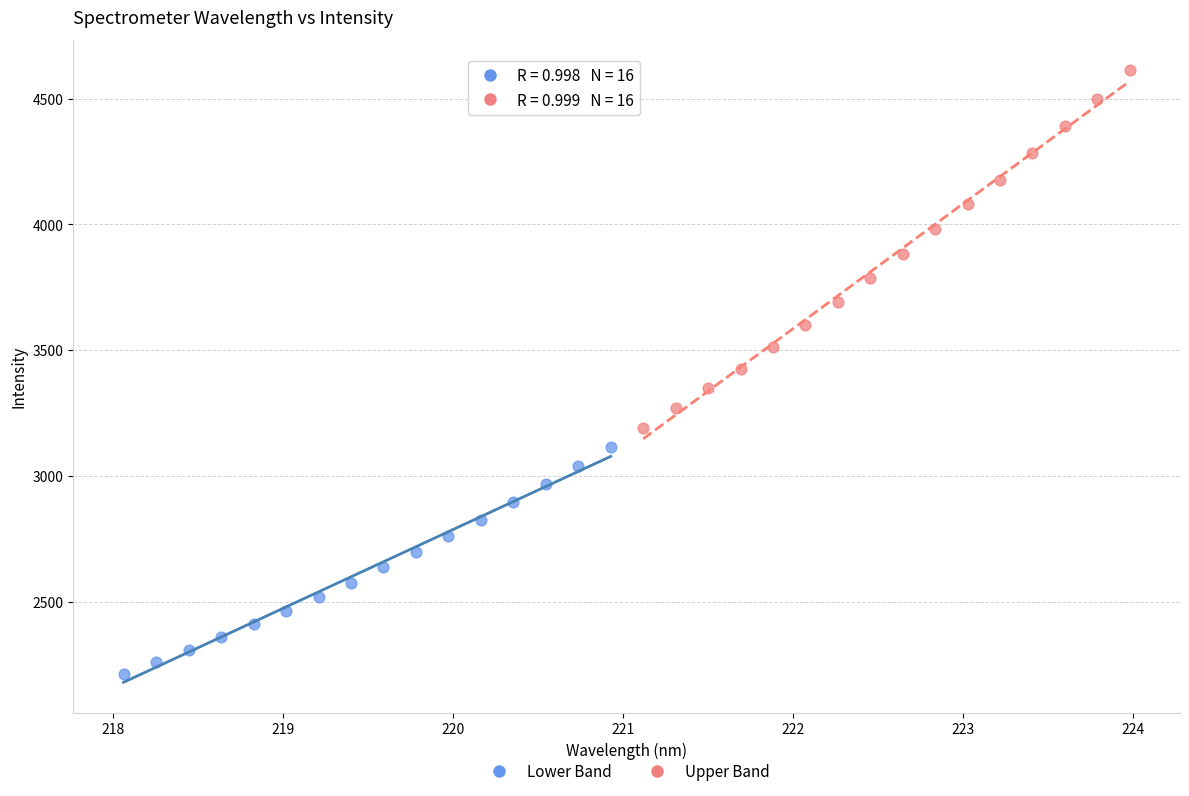

Which series reaches the minimum Y coordinate?

Lower Band